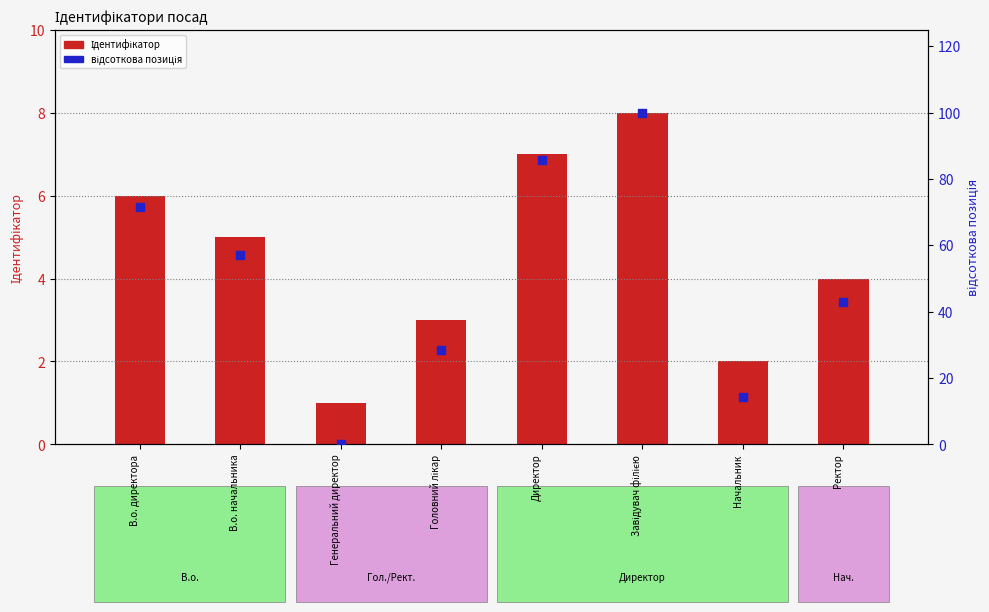

Which series has the widest spread of Y values?

відсоткова позиція